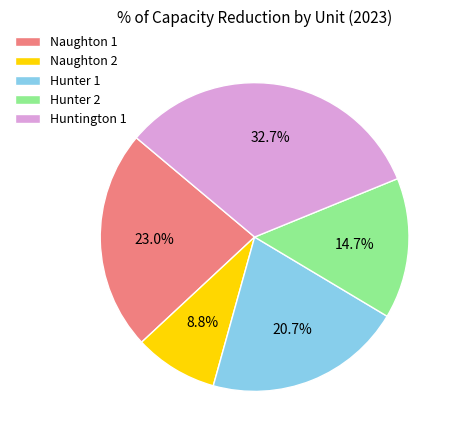

How many segments does this pie chart have?

5